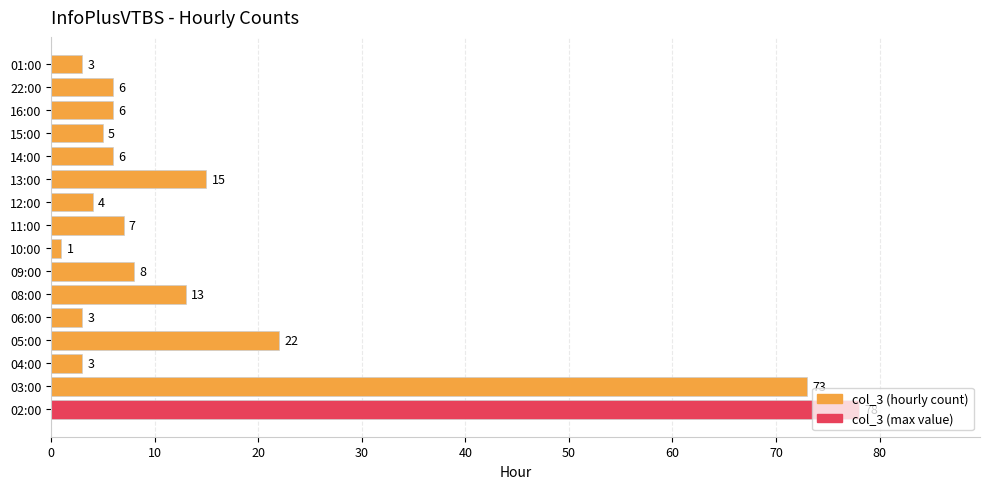

What is the sum of the values at 12:00 and 08:00?

17